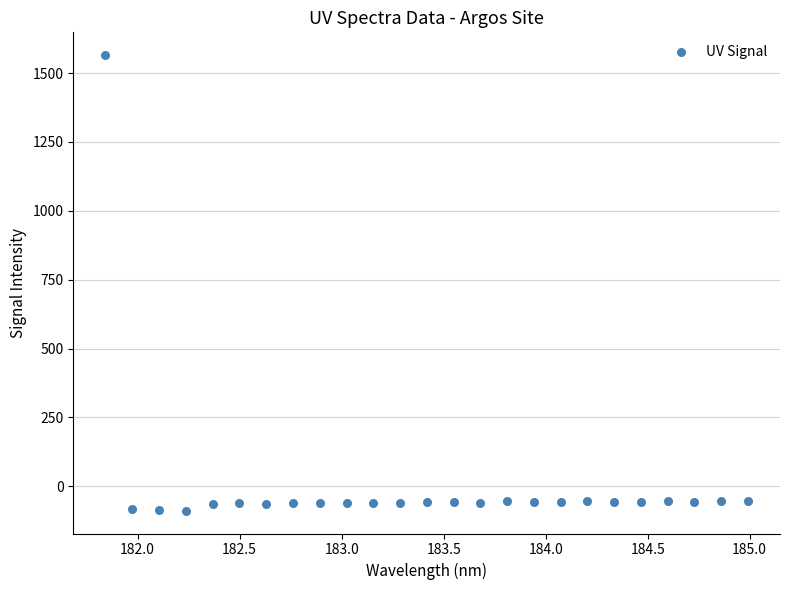

What is the range of Y values (max minus min)?

1653.5